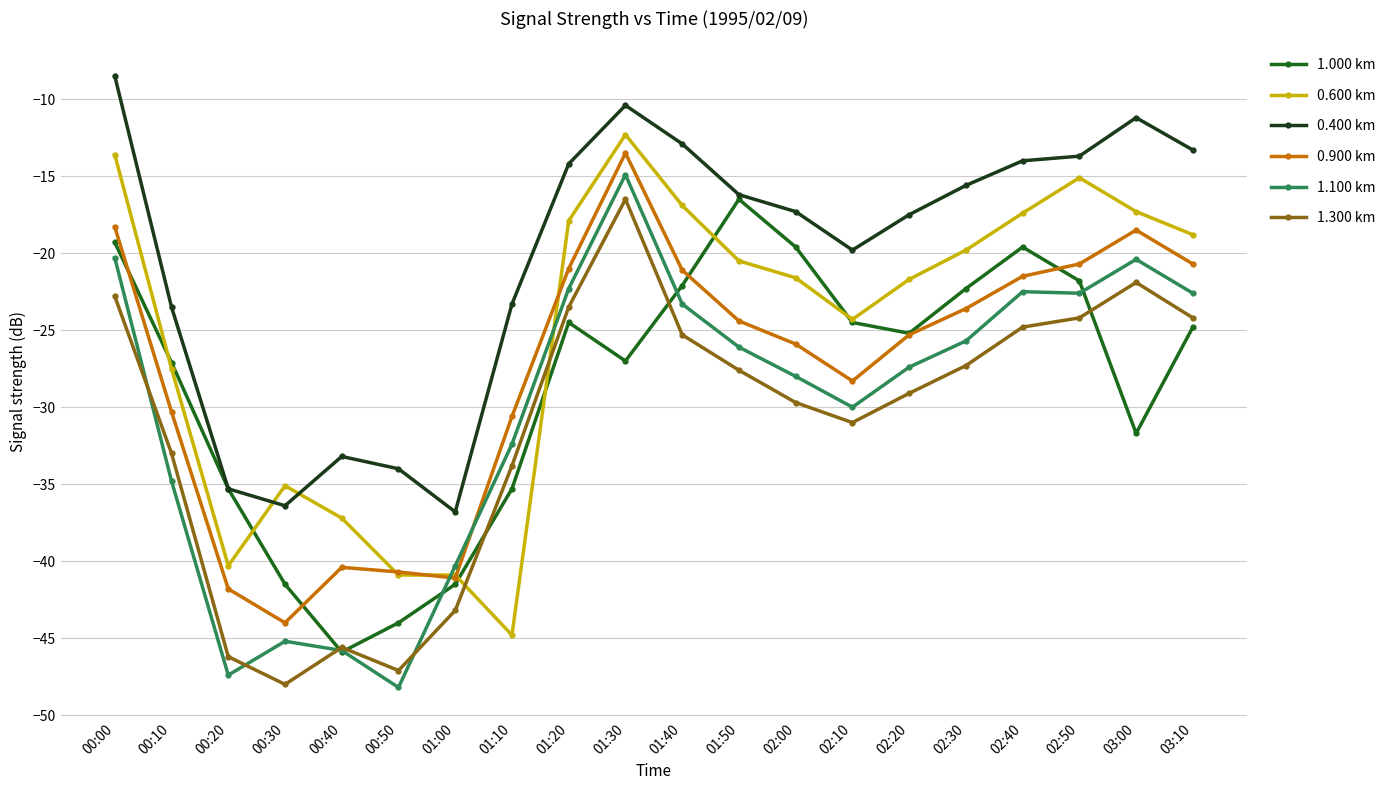

What is the value of the 1.300 km point at the 16th from the left?

-27.3